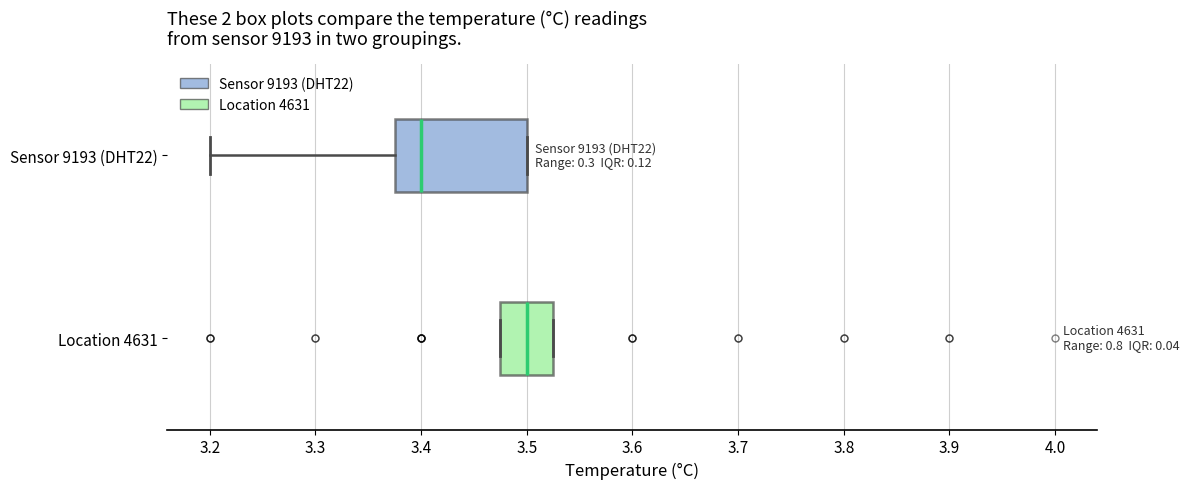

Where is the right edge of the box for Location 4631 on the x-axis? The values are not printed on the chart, so give them approximately, as read against the axis.

3.53